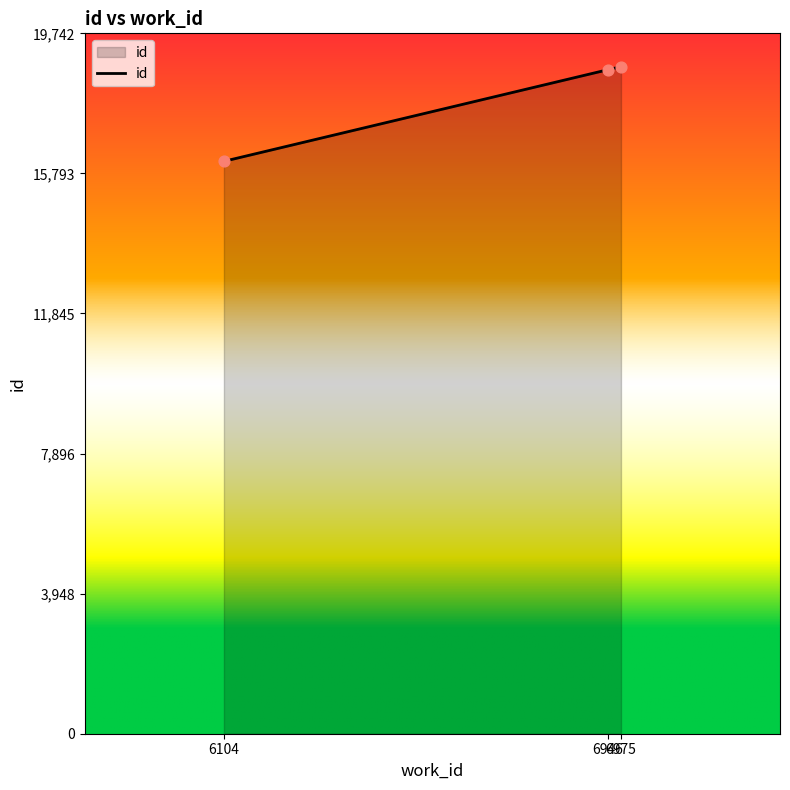

What is the change in value from 6104 to 6975?

+2667